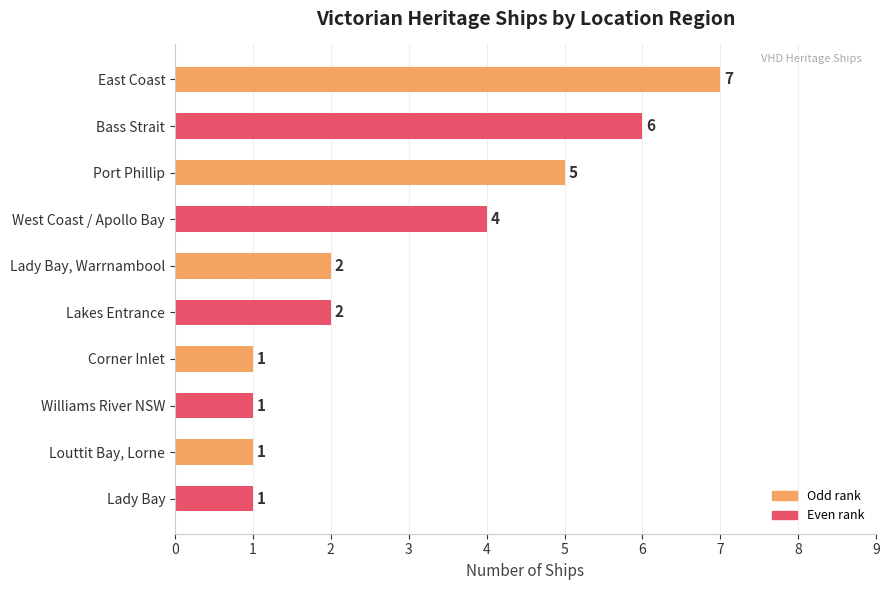

How many distinct data groups are displayed?

1